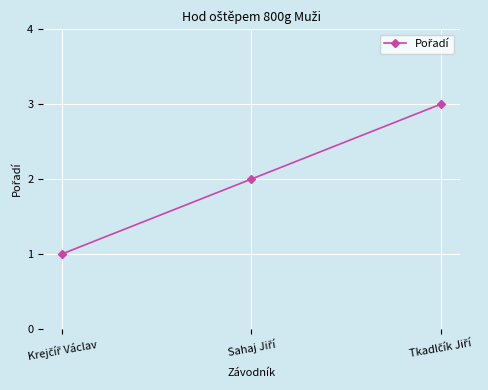

Does the chart have visible grid lines?

Yes